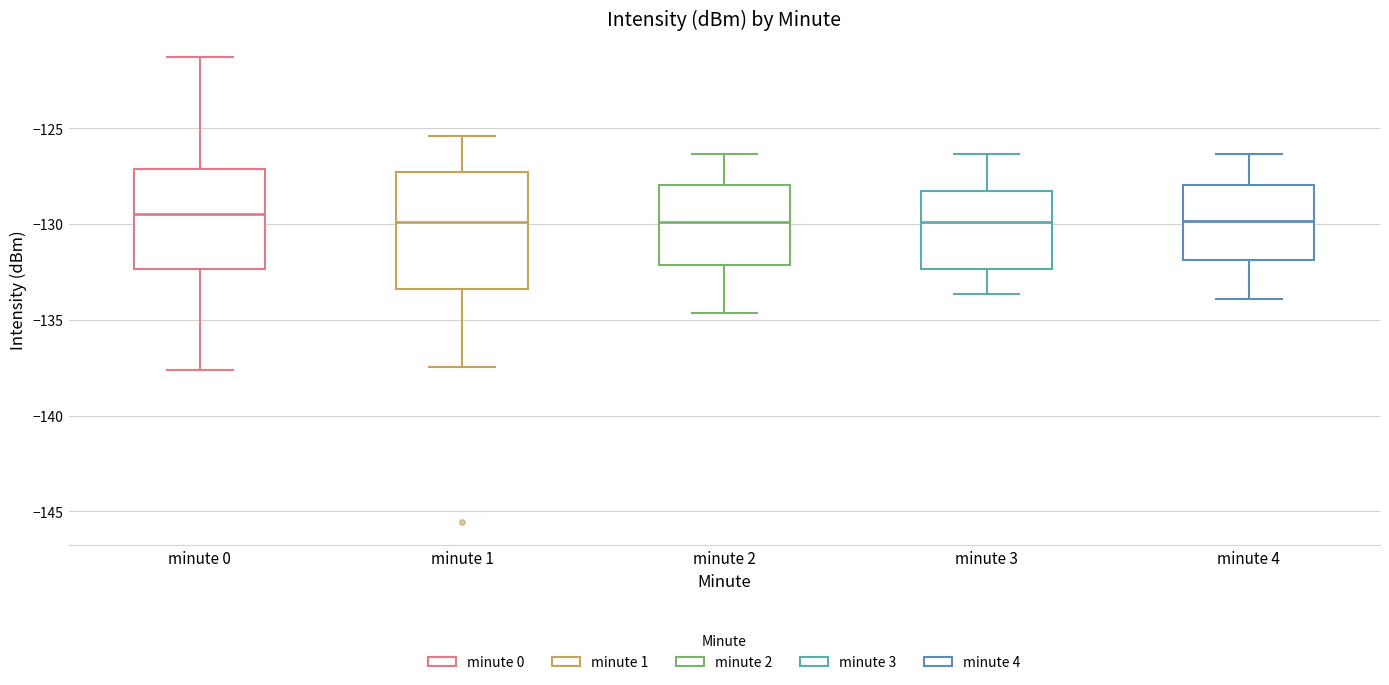

Reading left to right, read every box against the y-axis: the position of its median line, the range the box covers, and the ends of its whiskers. The values are not printed on the chart, so give them approximately, as read against the axis.

minute 0: median -129.5, box -132.5 to -127.0, whiskers -137.5 to -121.5
minute 1: median -130.0, box -133.5 to -127.5, whiskers -137.5 to -125.5
minute 2: median -130.0, box -132.0 to -128.0, whiskers -134.5 to -126.5
minute 3: median -130.0, box -132.5 to -128.5, whiskers -133.5 to -126.5
minute 4: median -130.0, box -132.0 to -128.0, whiskers -134.0 to -126.5